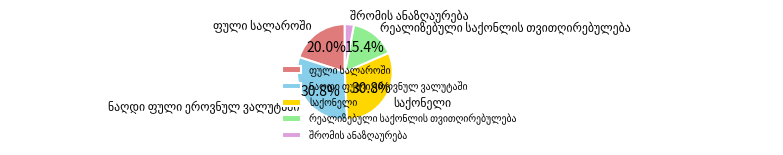

Does any single category account for the majority?

No